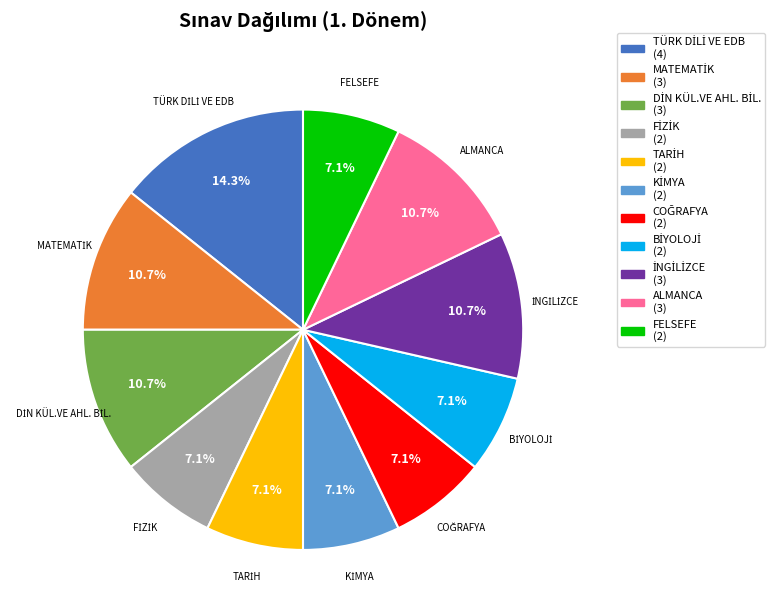

Is there any slice that represents more than half of the pie?

No